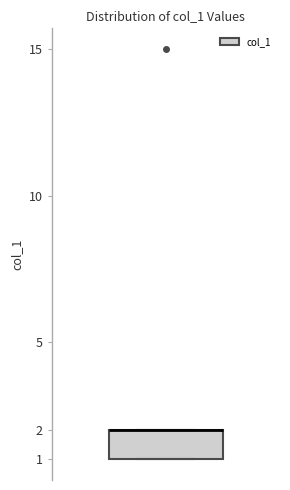

Transcribe this box plot: give where the median line is, the range the box spans, and where the two whiskers end, as read against the y-axis. The values are not printed on the chart, so give them approximately, as read against the axis.

median 2 (drawn on the box's upper edge), box 1 to 2, whiskers 1 to 2